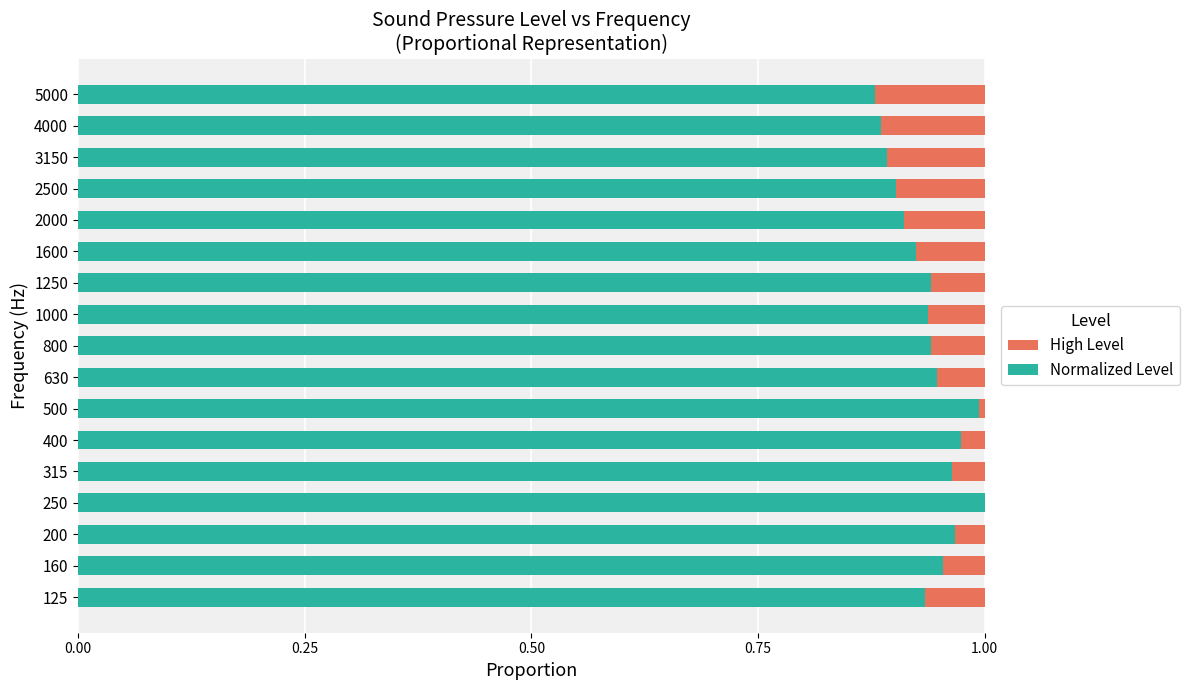

The Normalized Level series shows 0.4 at 1600. True or false?

False